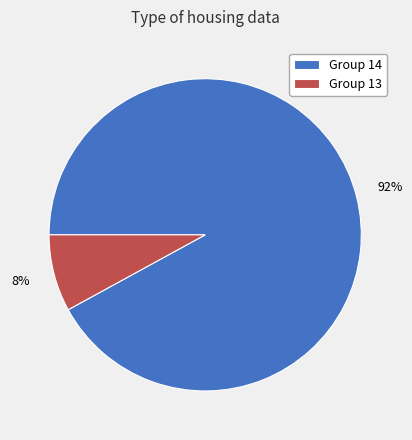

Between Group 14 and Group 13, which is larger?

Group 14